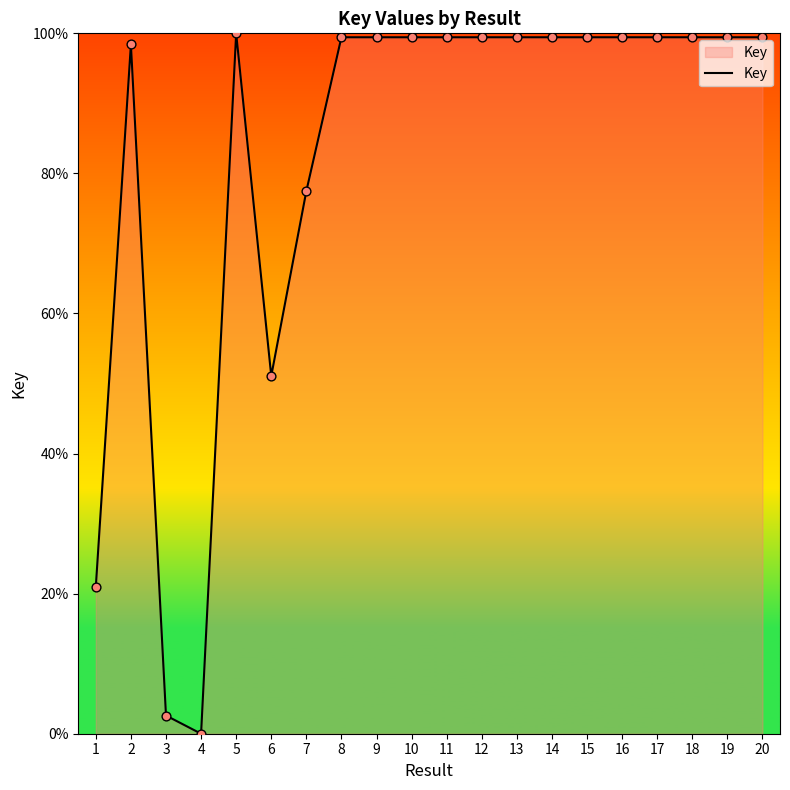

What is the change in value from 2 to 9?

+1.0